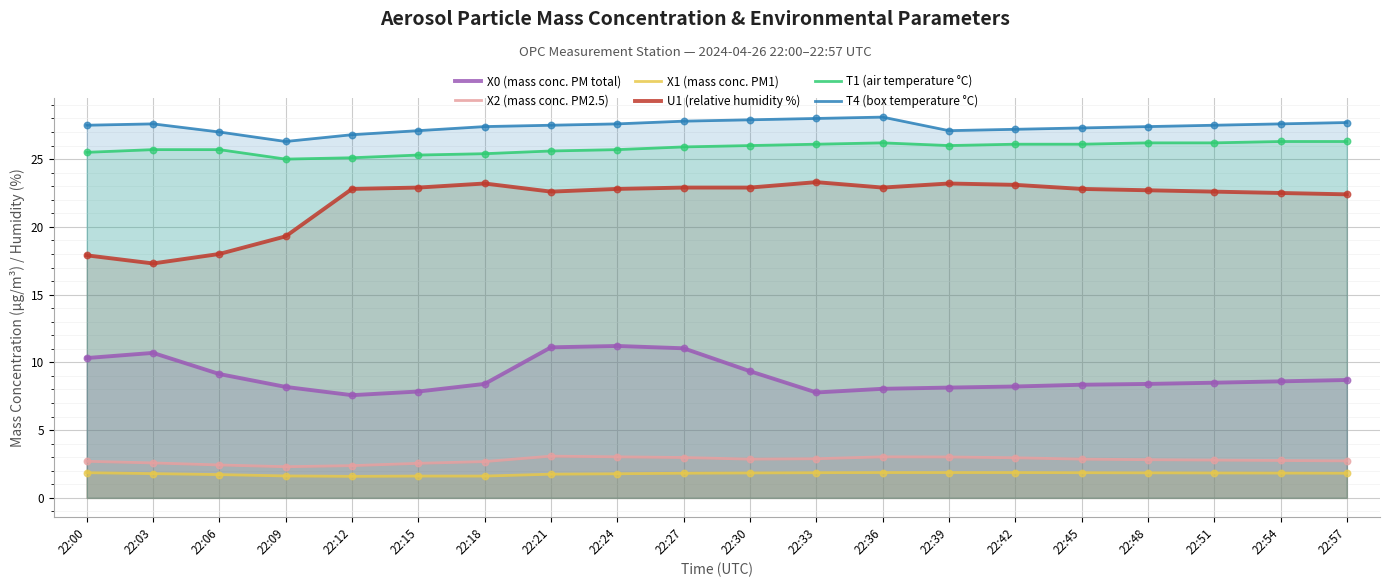

Which series has the widest spread of Y values?

U1 (relative humidity %)